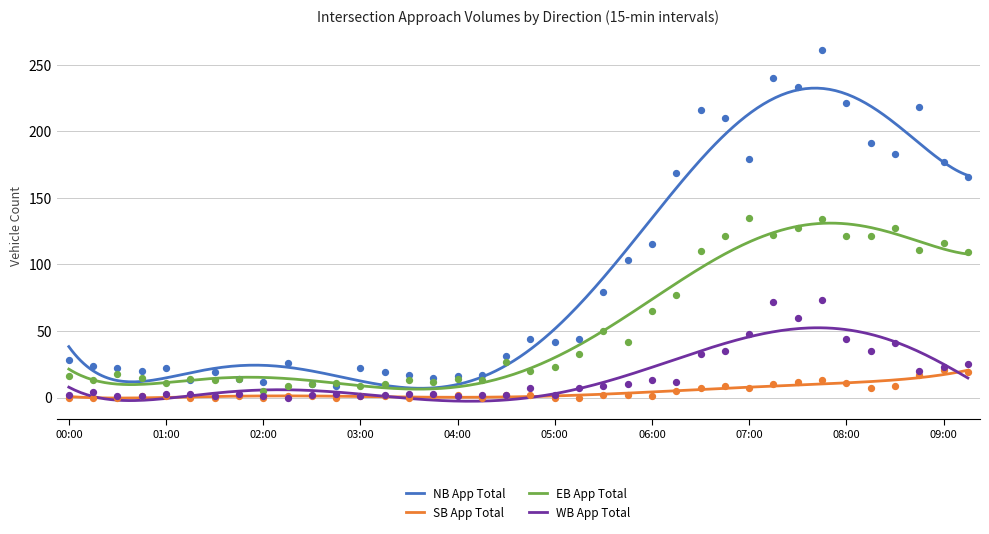

At how many categories does at least one series exceed 31?

19